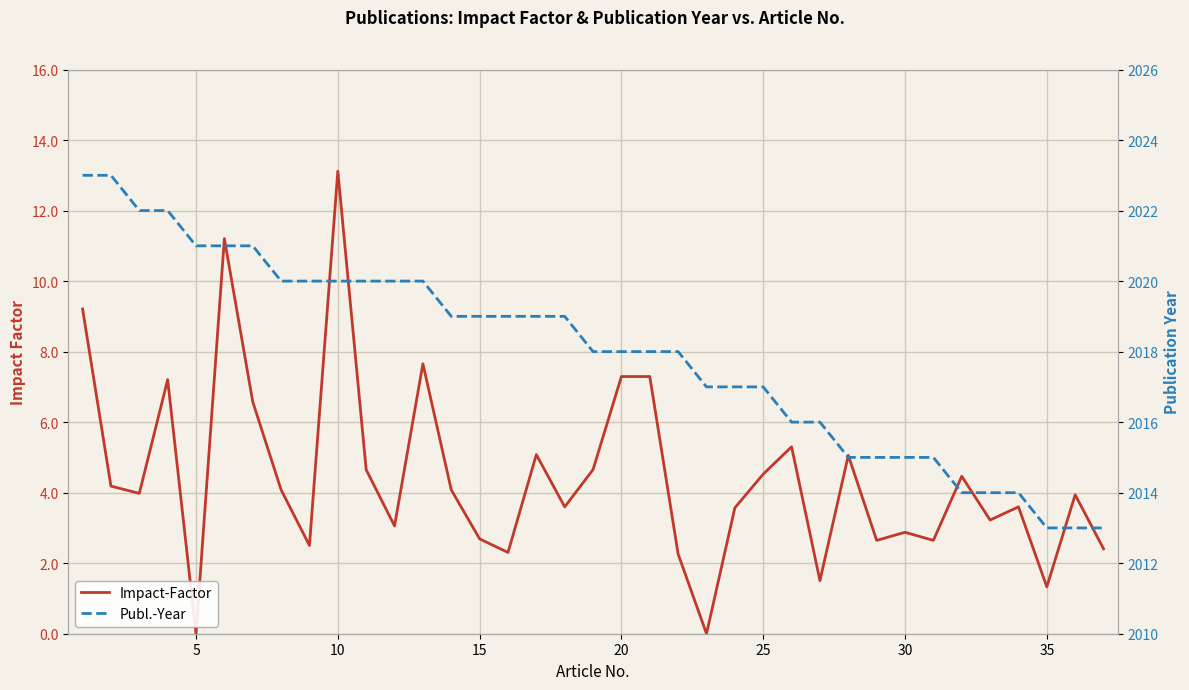

How many lines are shown in the chart?

2